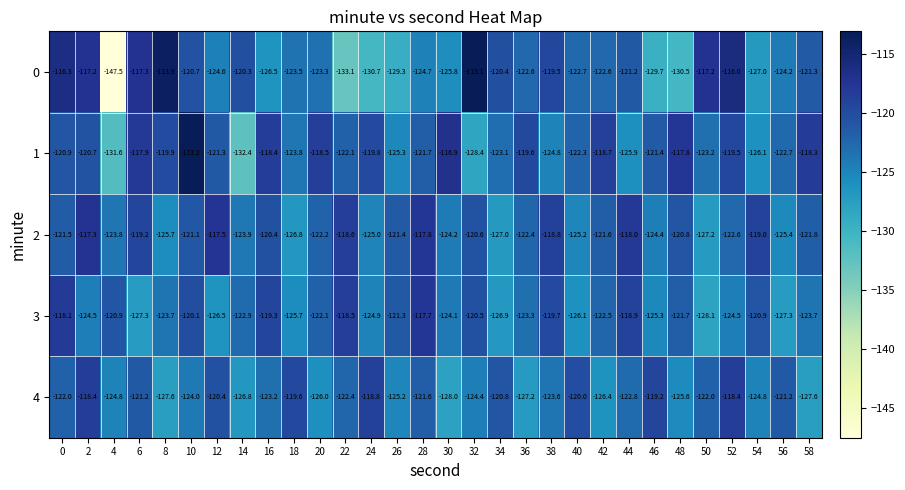

The 1 series shows -119.8 at 24. True or false?

True